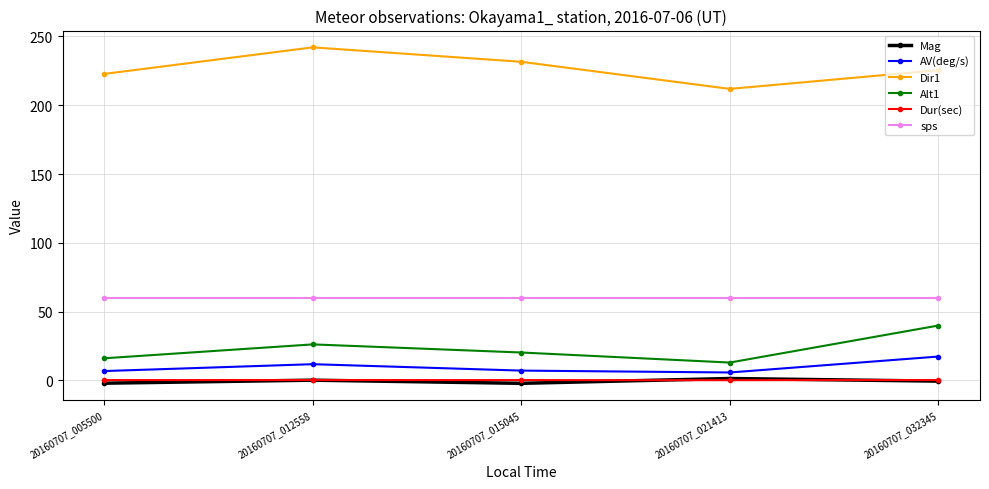

True or false: Mag and Dir1 intersect in this chart.

False